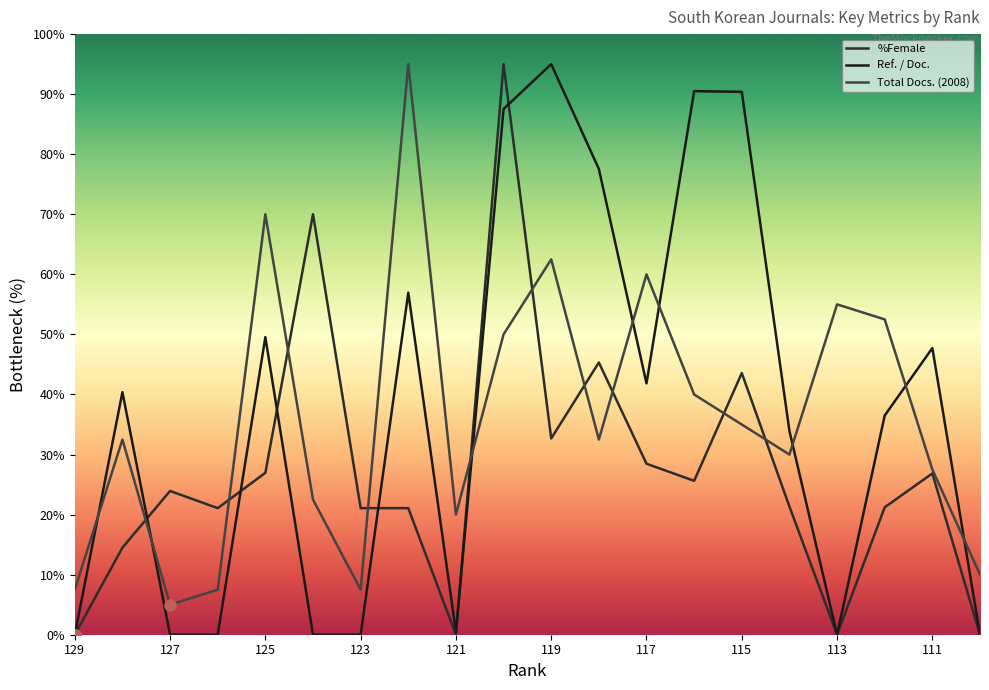

Read the Total Docs. (2008) value at 125.

70.0